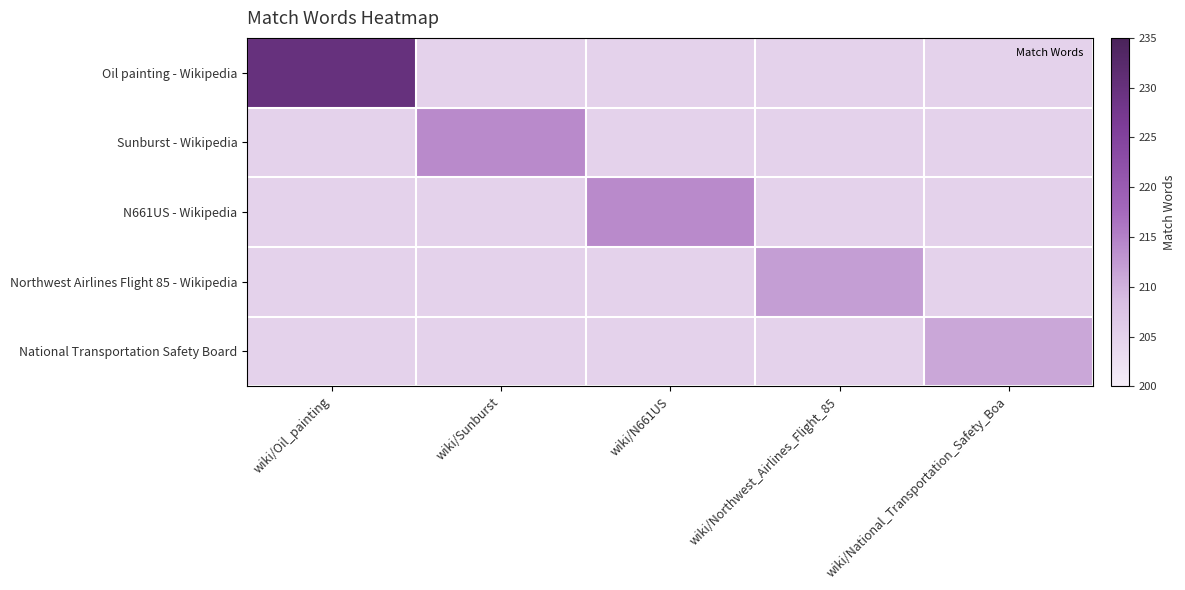

What is the greatest value displayed?

230